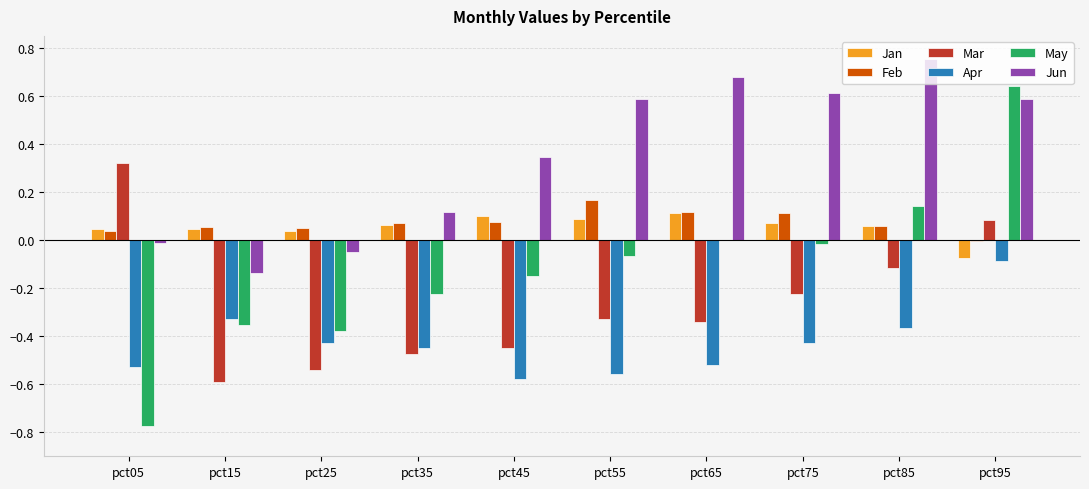

How many values in the Mar series exceed 0?

2